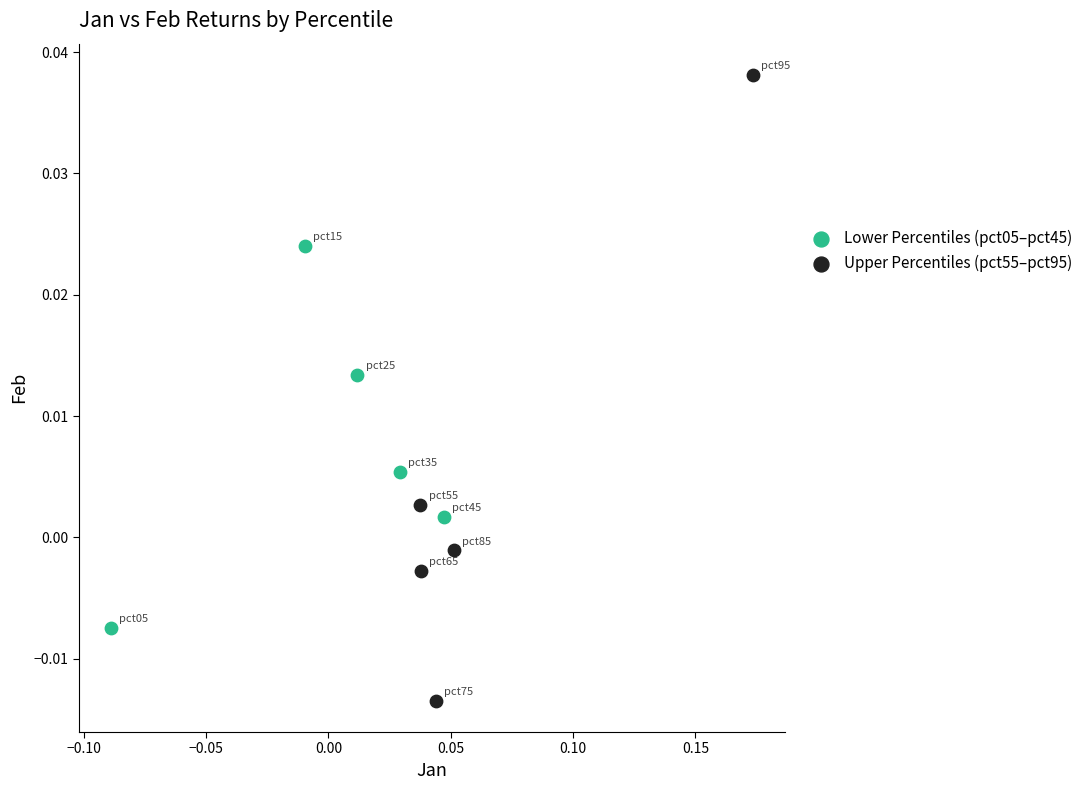

Which series contains the lowest Y value?

Upper Percentiles (pct55–pct95)